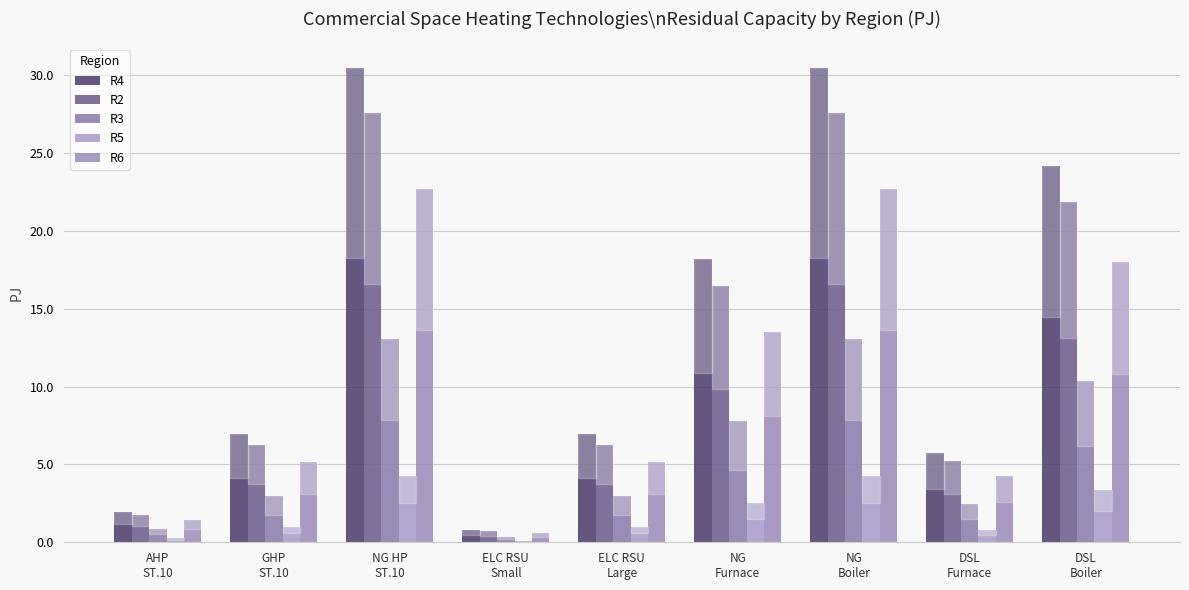

What is the difference between the R4 values at AHP
ST.10 and DSL
Furnace?

3.8